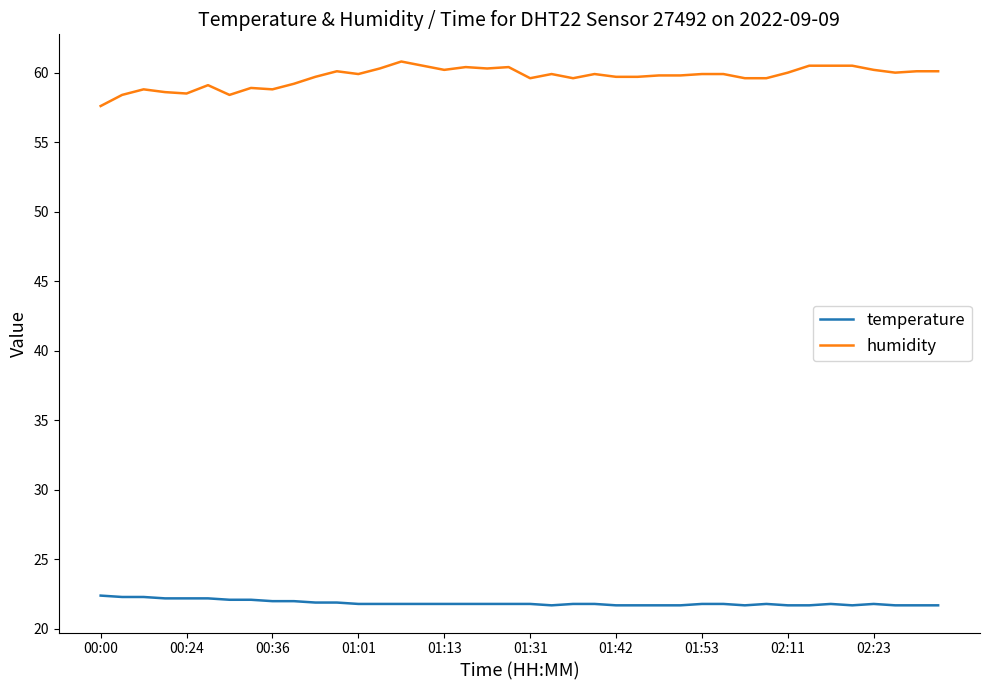

Which series has the largest total across all categories?

humidity